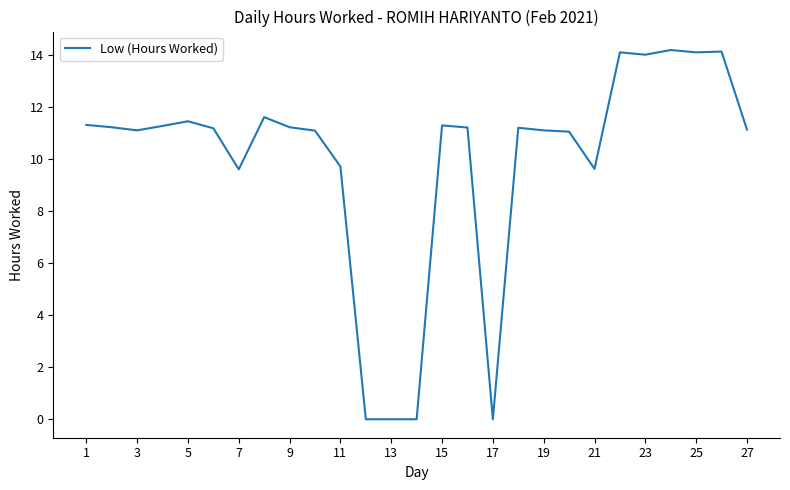

True or false: there are more than 2 points higher than both neighbors.

True